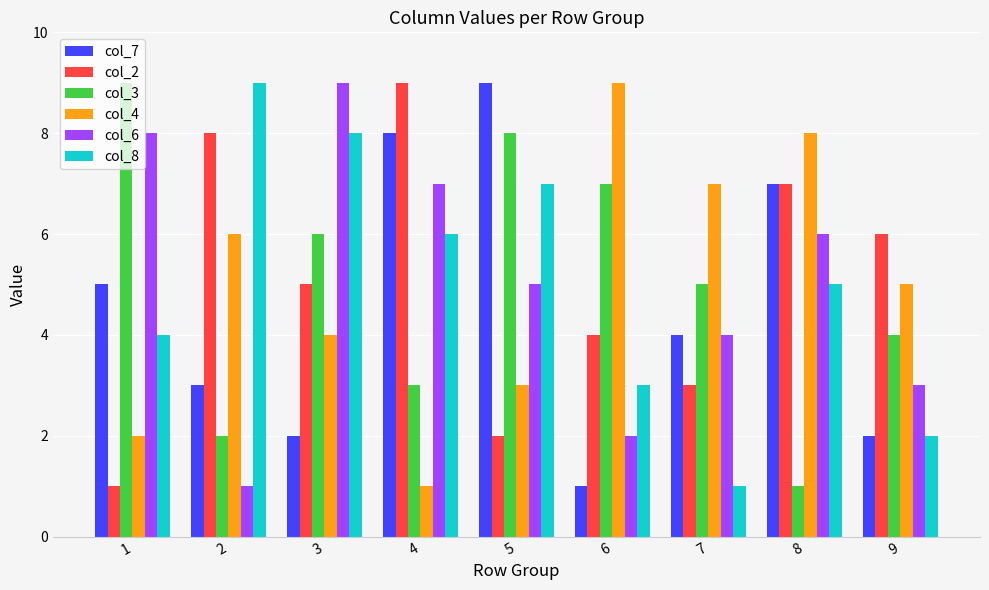

What is the value of the col_3 bar at the 1st from the left?

9